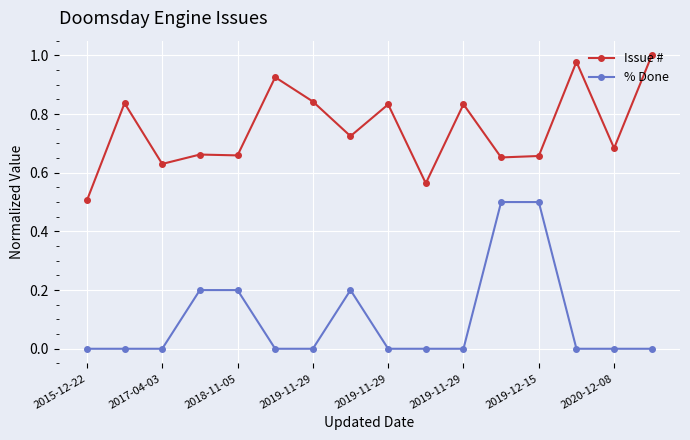

What are all the series names shown in the legend?

Issue #, % Done